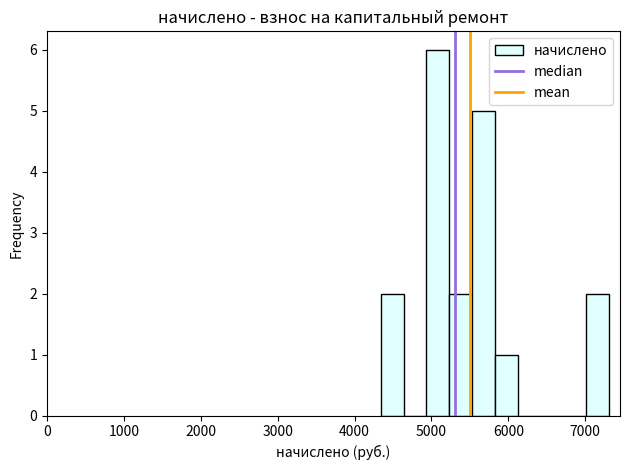

Around what value on the x-axis is the tallest bar? Give the approximate position of its centre, as read against the axis.

5100